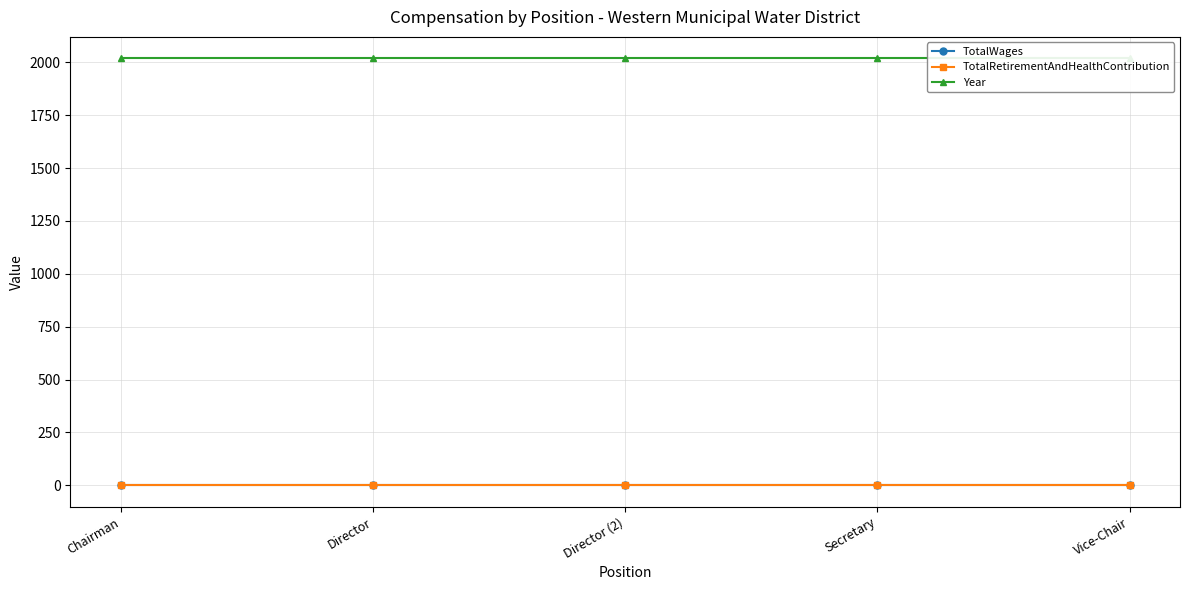

What is the label of the 3rd point from the left?

Director (2)